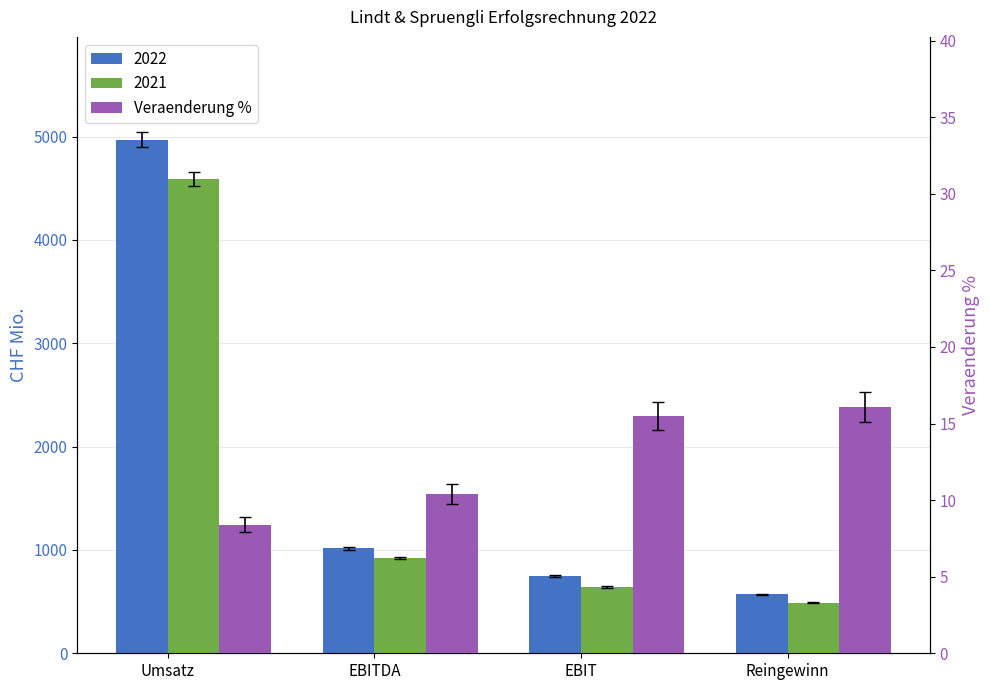

At which label does the data first exceed 15?

EBIT